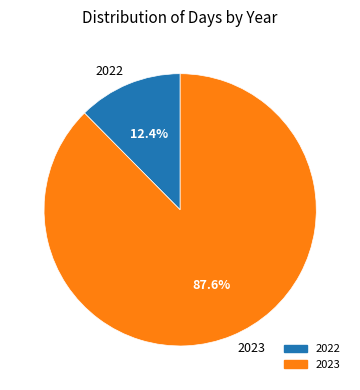

To the nearest percent, what portion does 2023 represent?

88%